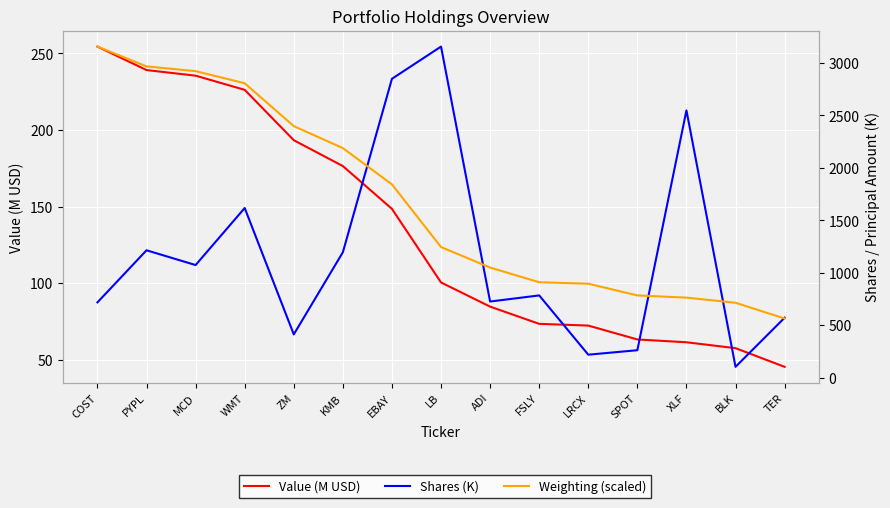

Which category has the highest value across all series?

LB